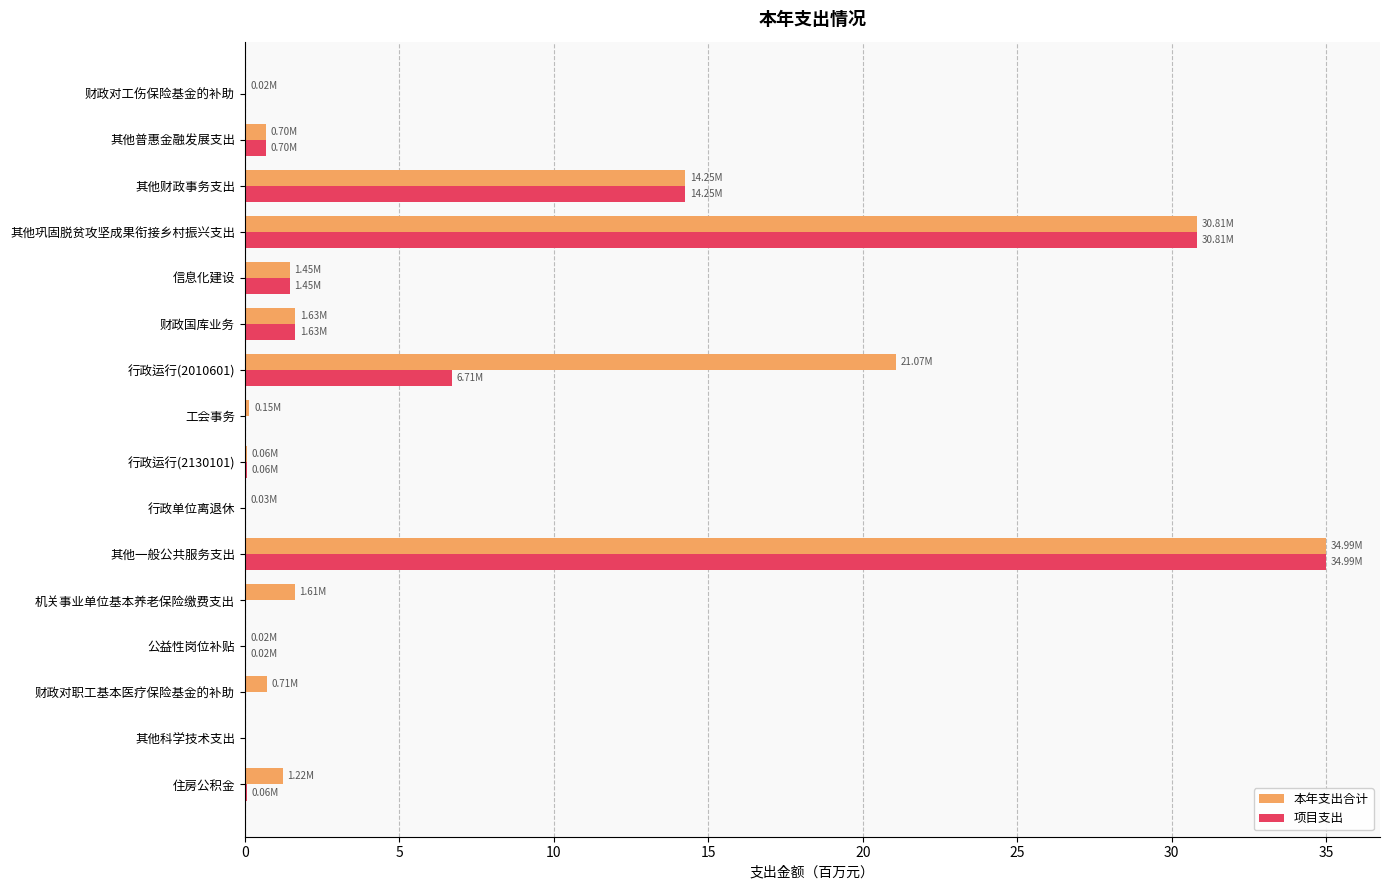

What is the sum of the 项目支出 values at 其他巩固脱贫攻坚成果衔接乡村振兴支出 and 信息化建设?

32.3